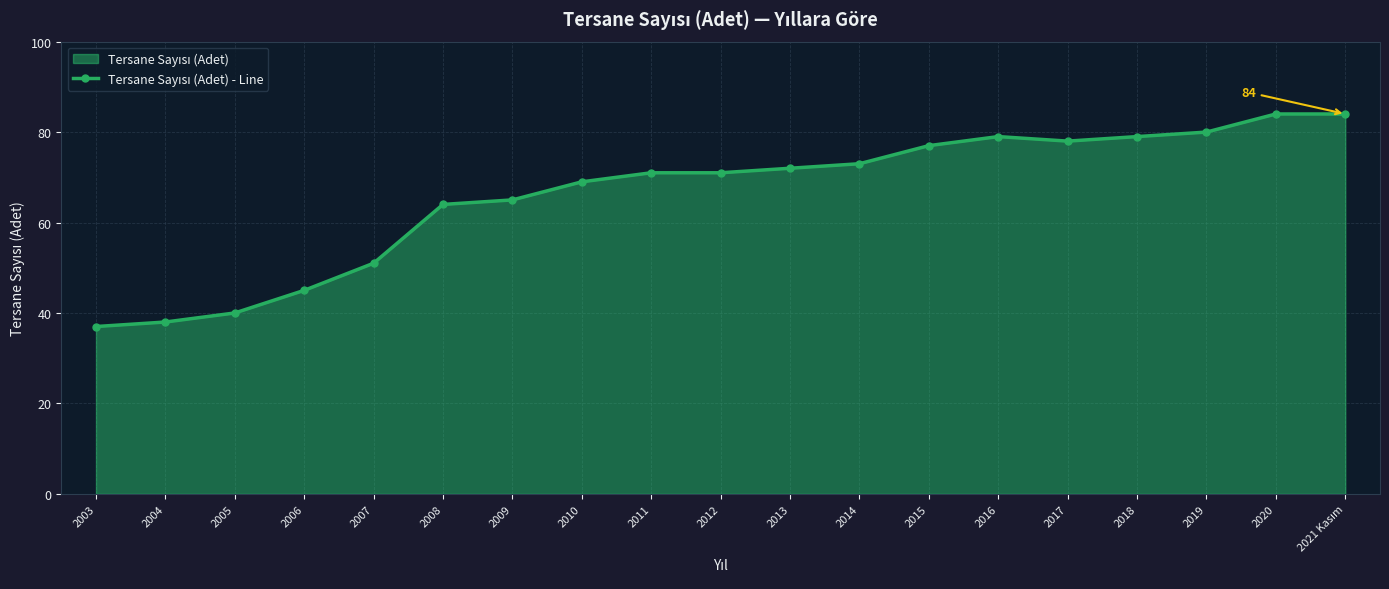

Where does the data first go above 71?

2013